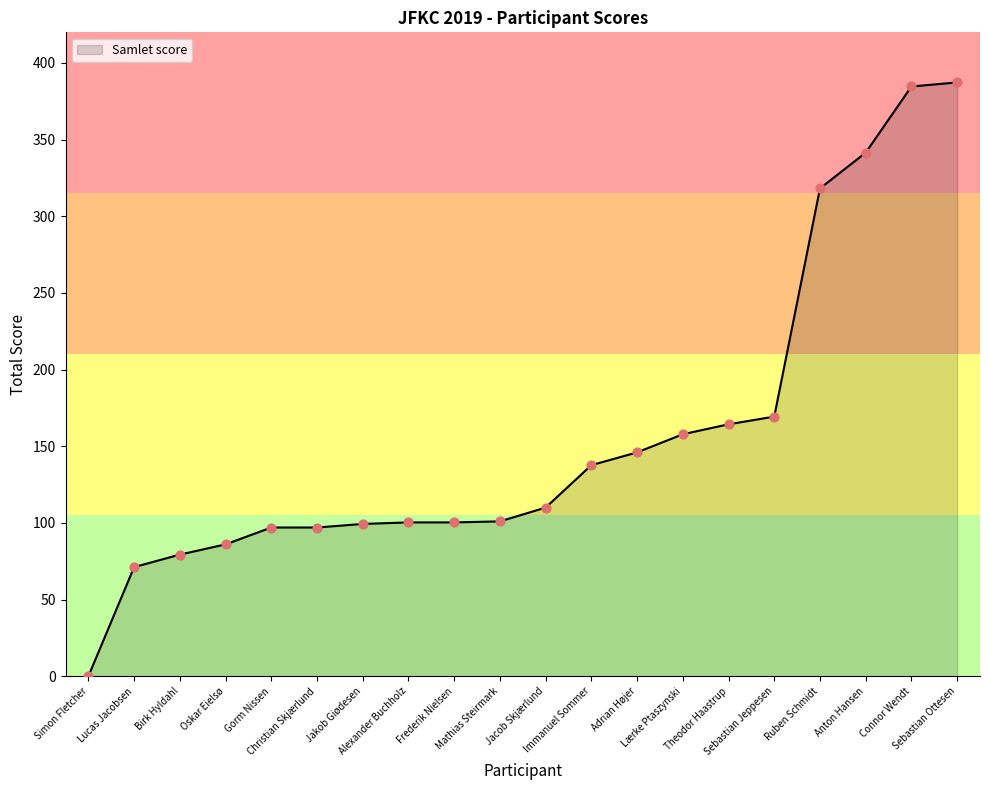

What is the change in value from Gorm Nissen to Ruben Schmidt?

+221.2